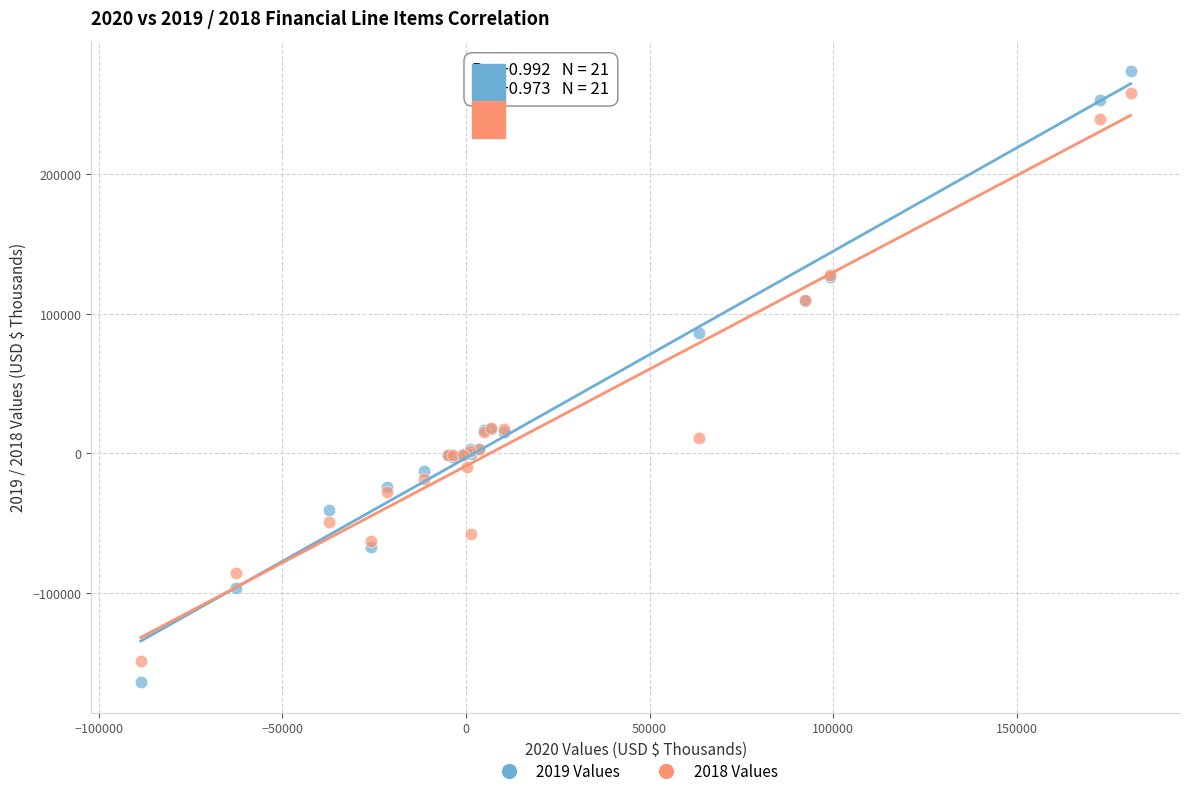

Which series contains the lowest Y value?

2019 Values